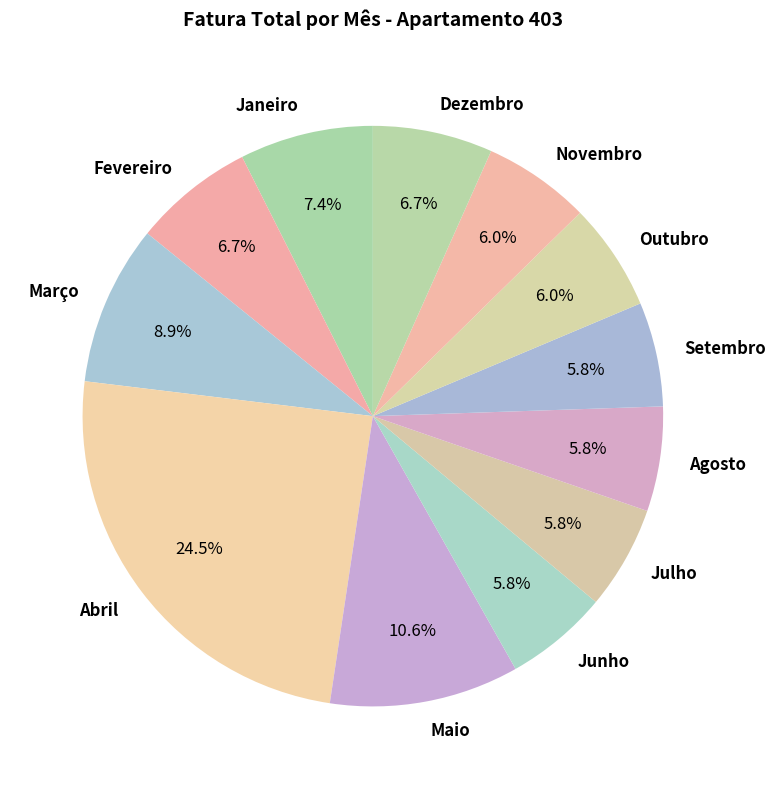

Which slice is the largest?

Abril